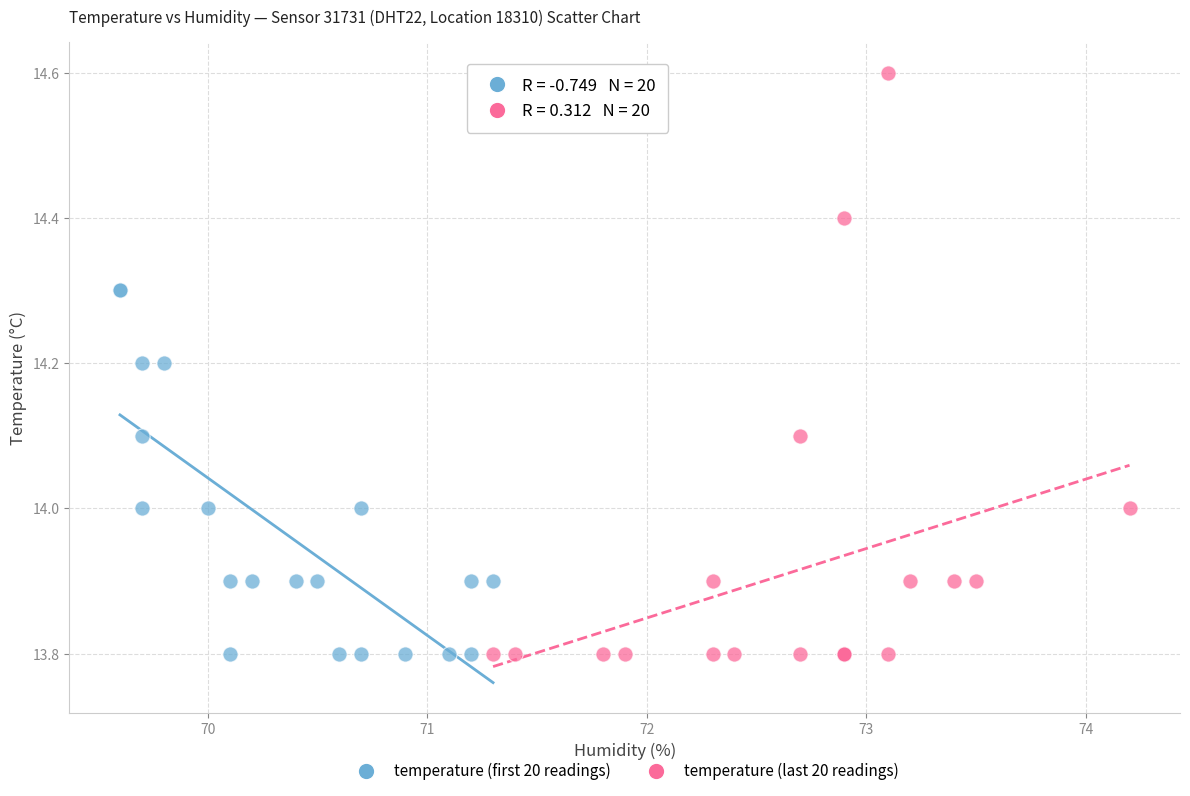

Which series has the largest Y range (max minus min)?

temperature (last 20 readings)